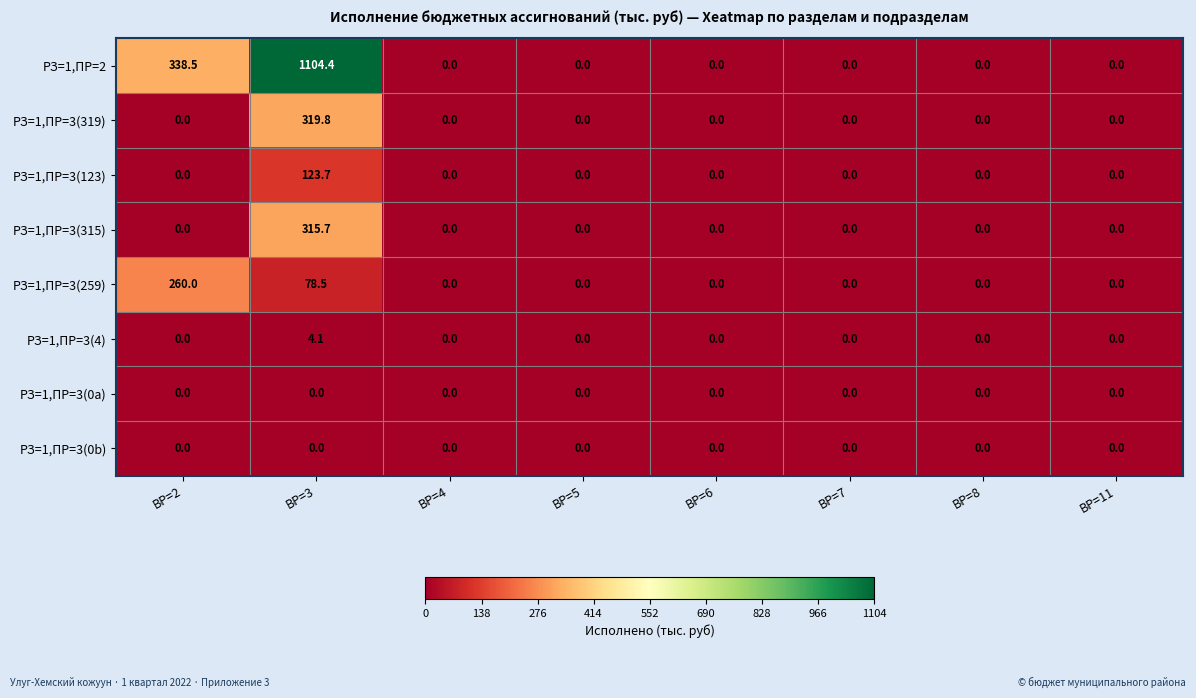

At which category is the sum across all series the highest?

ВР=3